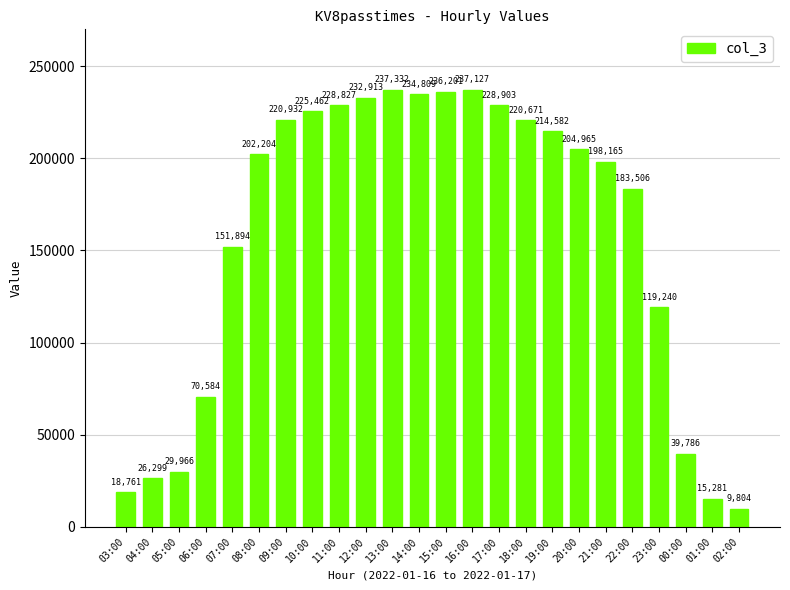

Reading left to right, transcribe all the data shown in this chart.

03:00=18761	04:00=26299	05:00=29966	06:00=70584	07:00=151894	08:00=202204	09:00=220932	10:00=225462	11:00=228827	12:00=232913	13:00=237332	14:00=234809	15:00=236201	16:00=237127	17:00=228903	18:00=220671	19:00=214582	20:00=204965	21:00=198165	22:00=183506	23:00=119240	00:00=39786	01:00=15281	02:00=9804